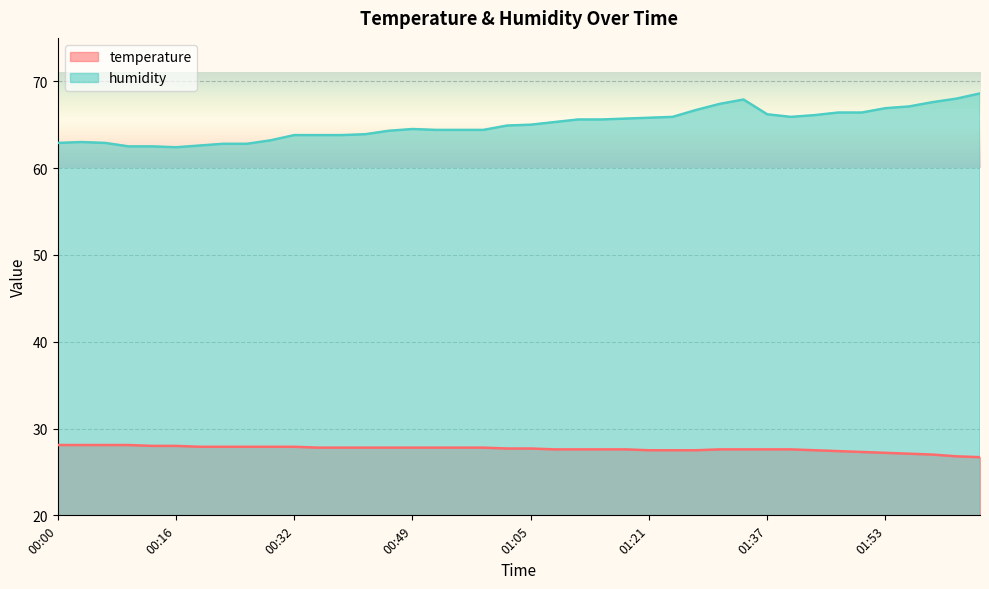

True or false: humidity and temperature intersect in this chart.

False